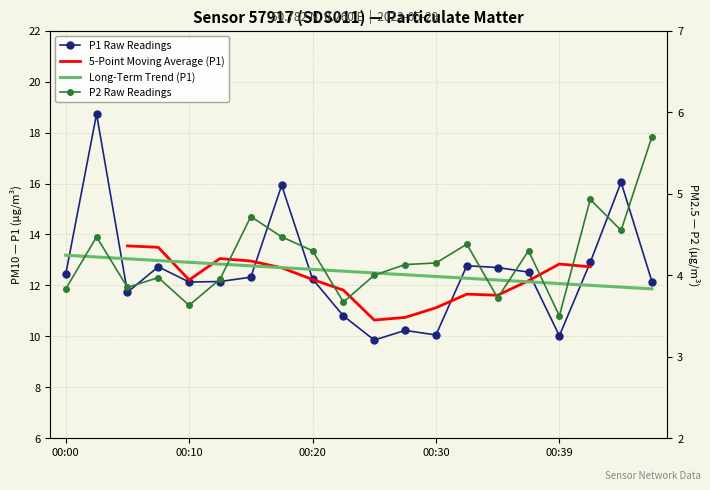

Does the chart have visible grid lines?

Yes